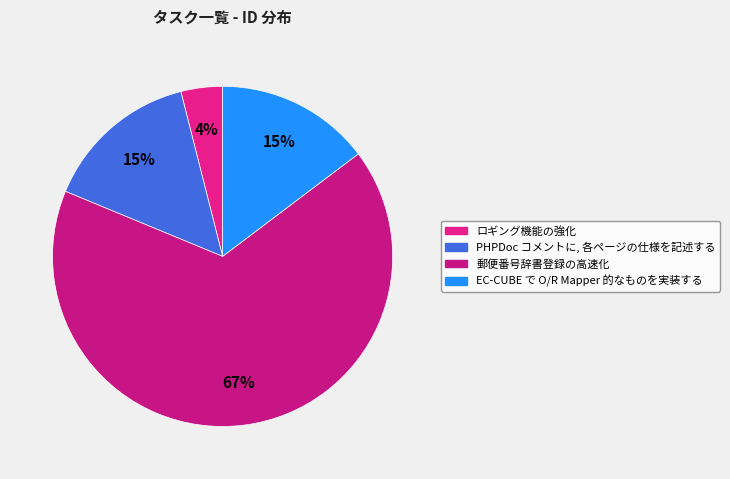

The ロギング機能の強化 slice represents 4% of the pie. True or false?

True